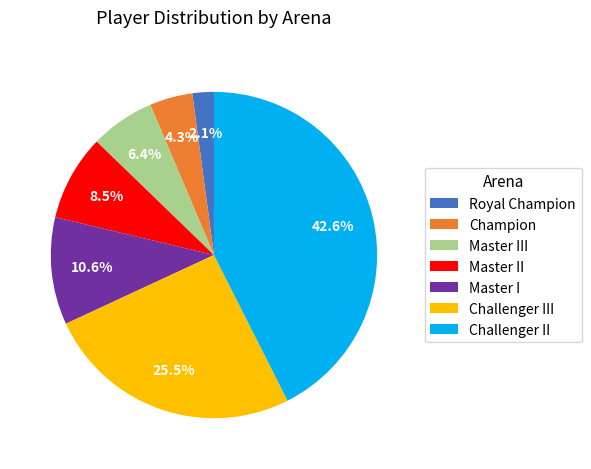

Which slice is the smallest?

Royal Champion